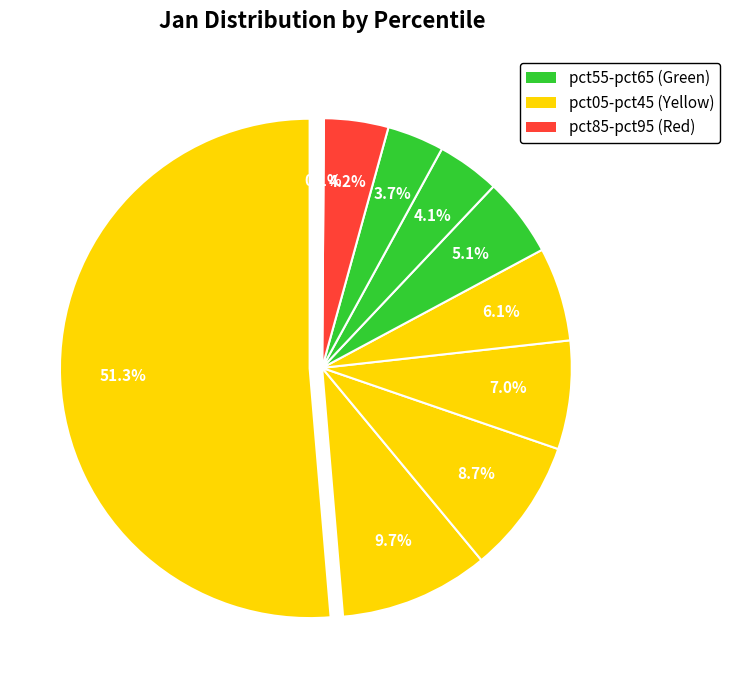

Rank the categories by value from lowest to highest.

pct95, pct75, pct65, pct85, pct55, pct45, pct35, pct25, pct15, pct05